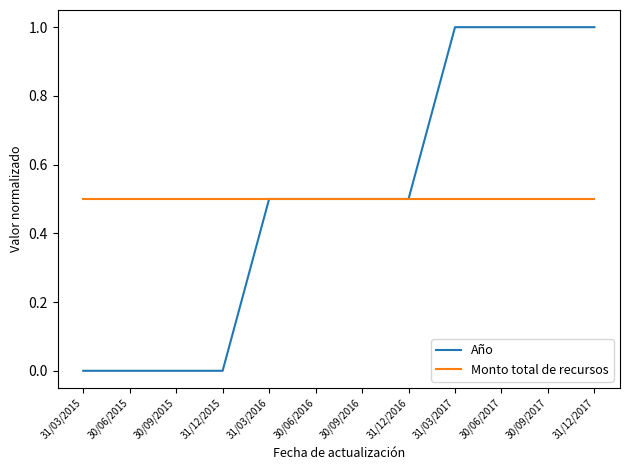

What is the total value across all series at 31/03/2016?

1.0